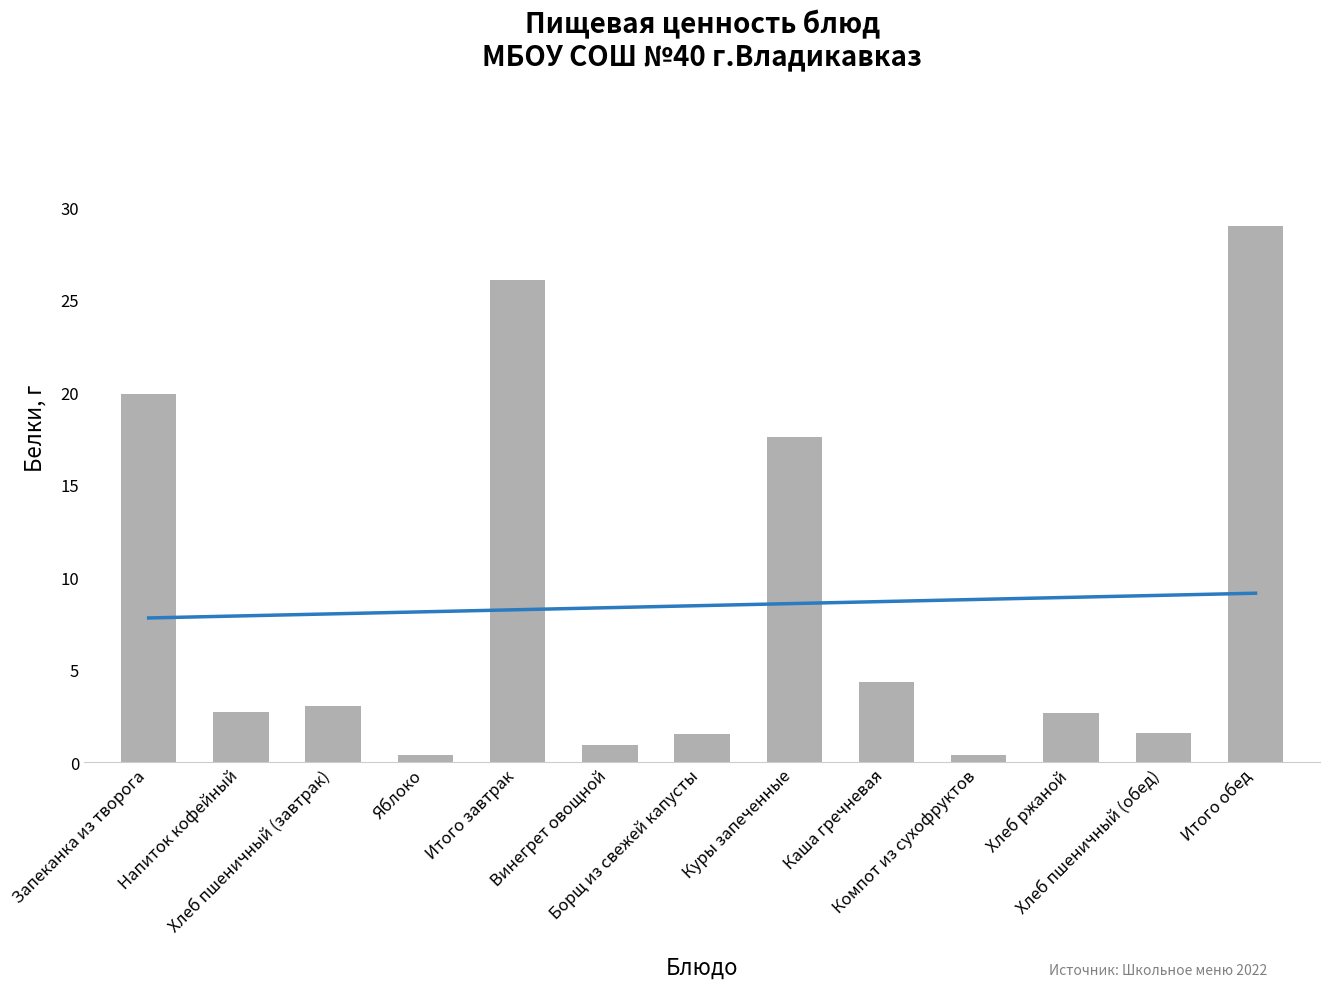

What position from the left is Хлеб пшеничный (завтрак)?

3